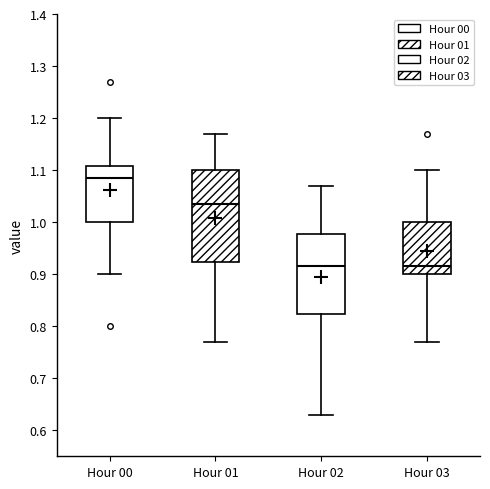

Reading left to right, read every box against the y-axis: the position of its median line, the range the box covers, and the ends of its whiskers. The values are not printed on the chart, so give them approximately, as read against the axis.

Hour 00: median 1.09, box 1.00 to 1.11, whiskers 0.90 to 1.20
Hour 01: median 1.04, box 0.92 to 1.10, whiskers 0.77 to 1.17
Hour 02: median 0.92, box 0.82 to 0.98, whiskers 0.63 to 1.07
Hour 03: median 0.92, box 0.90 to 1.00, whiskers 0.77 to 1.10